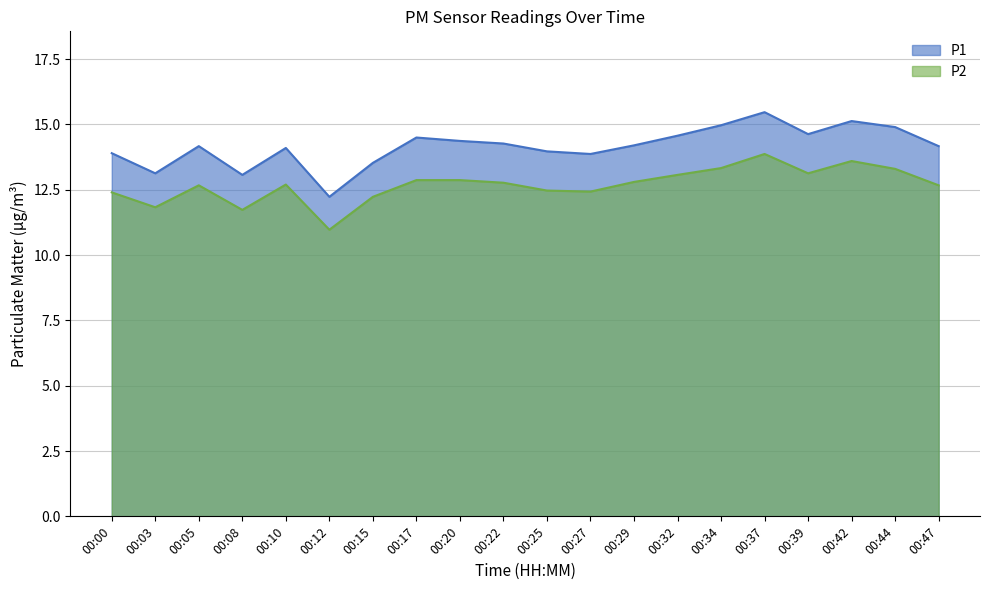

What is the spread (max minus min) of values at 00:39?

1.5